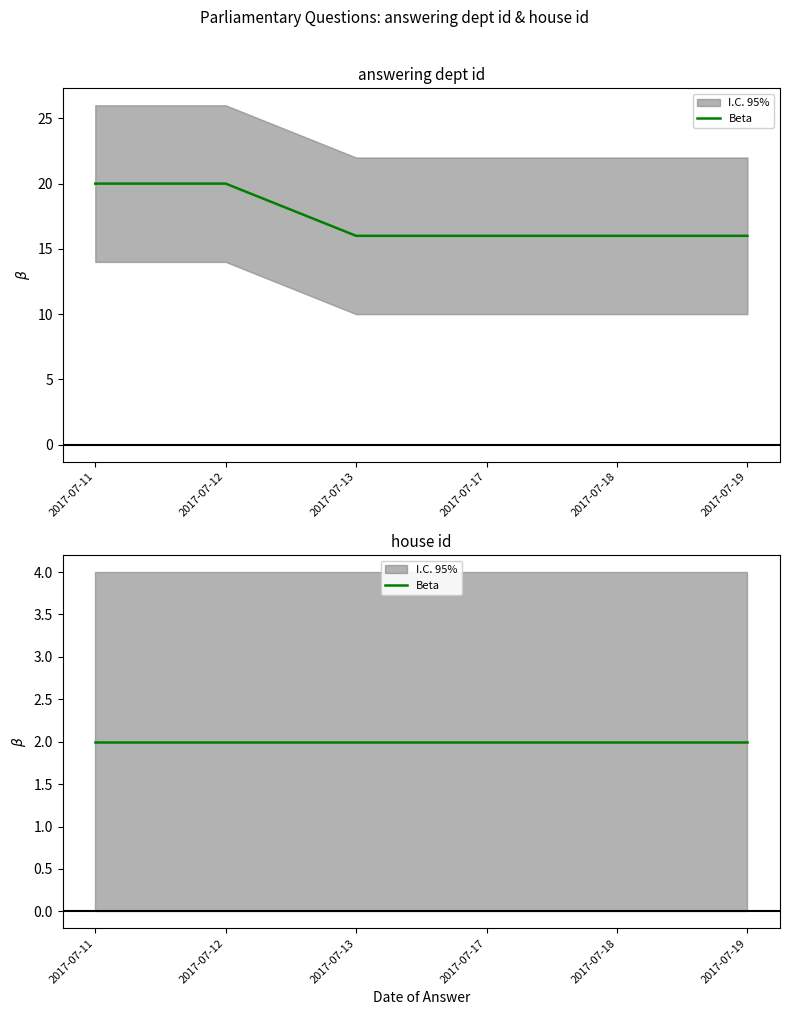

What is the greatest value displayed?

20